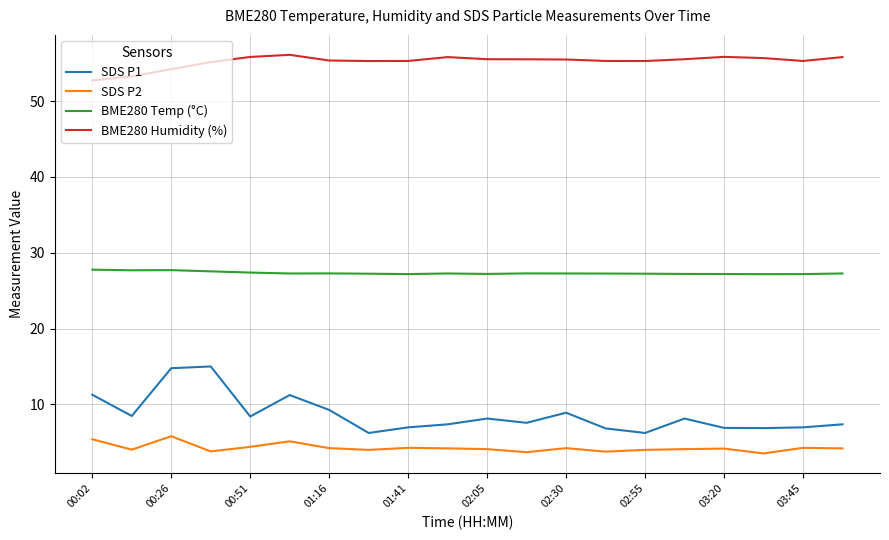

What is the difference between the maximum and minimum values in the SDS P2 series?

2.3